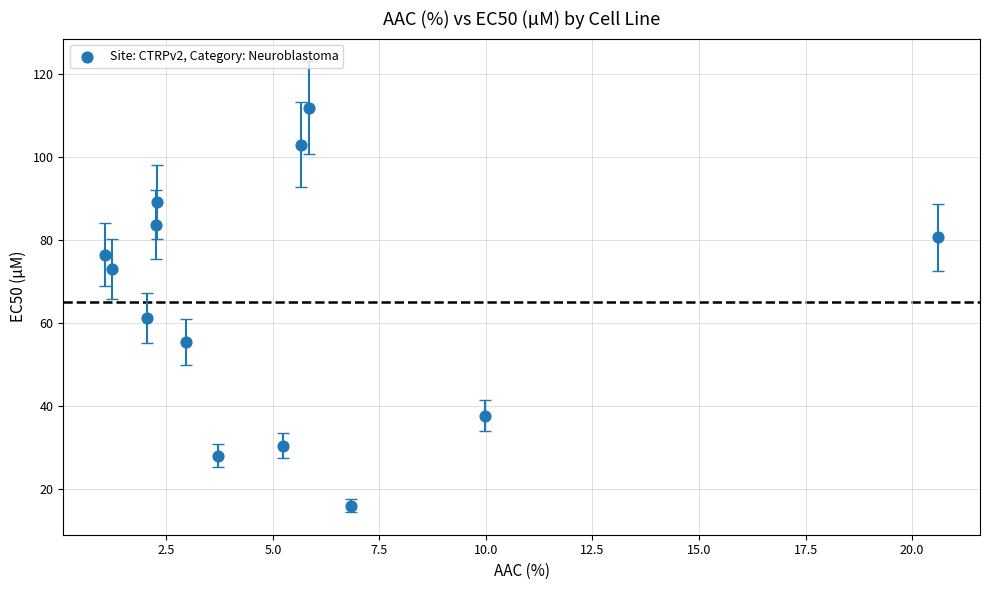

What Y value in the scatter plot is closest to 63?

61.2